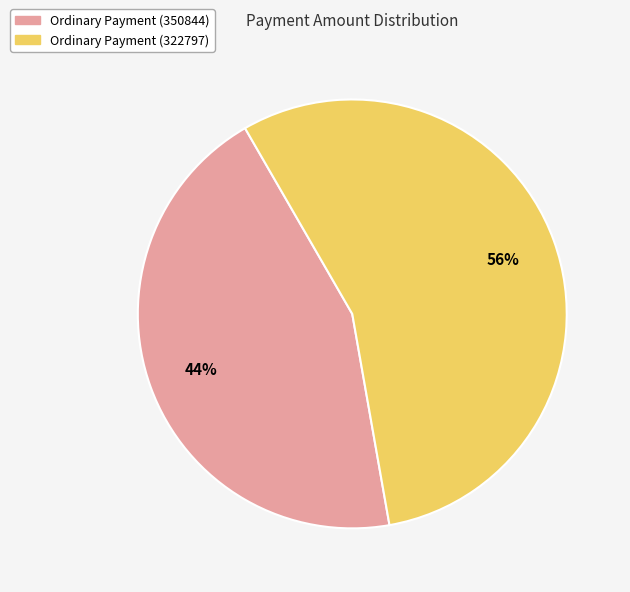

Which has a higher value, Ordinary Payment (322797) or Ordinary Payment (350844)?

Ordinary Payment (322797)